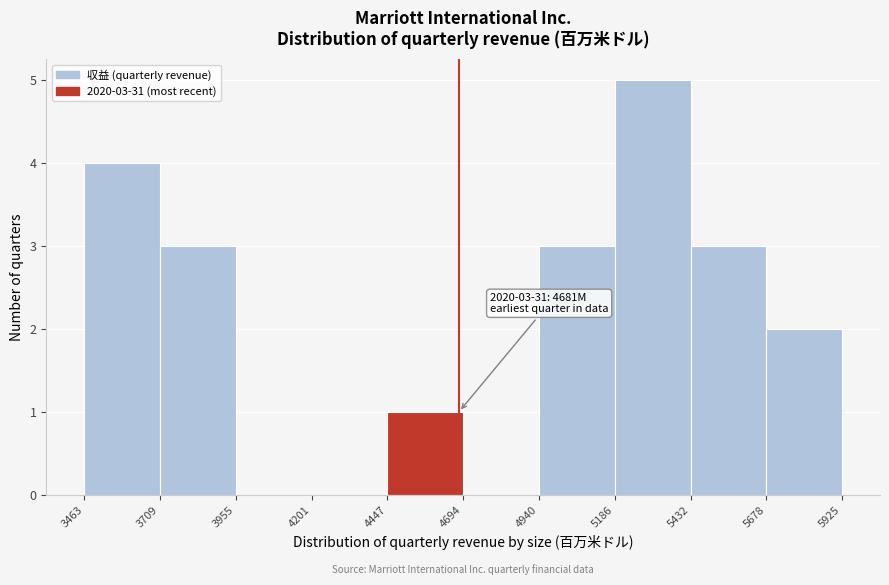

Over which range of the x-axis is the bar tallest?

5186 to 5432